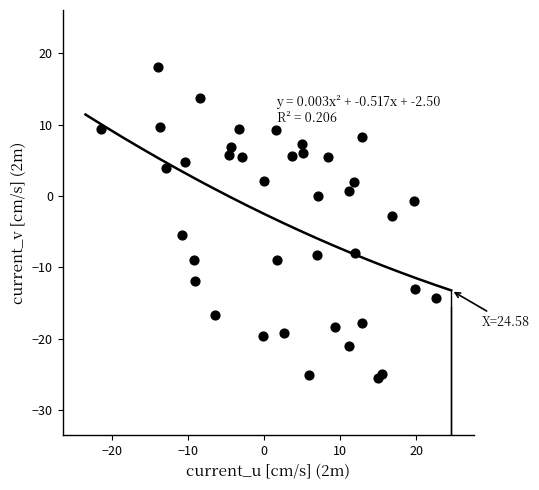

What is the range of Y values (max minus min)?

43.7